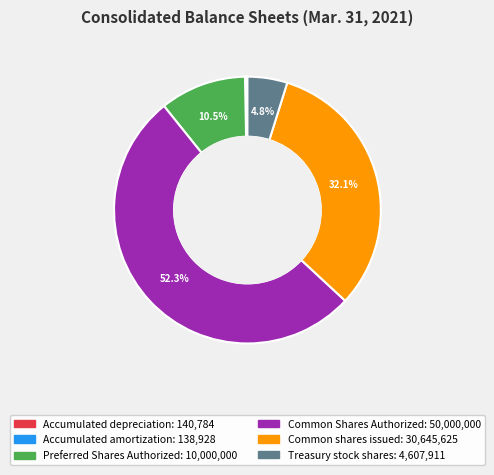

Is it true that Preferred Shares Authorized is 2% of the pie?

False